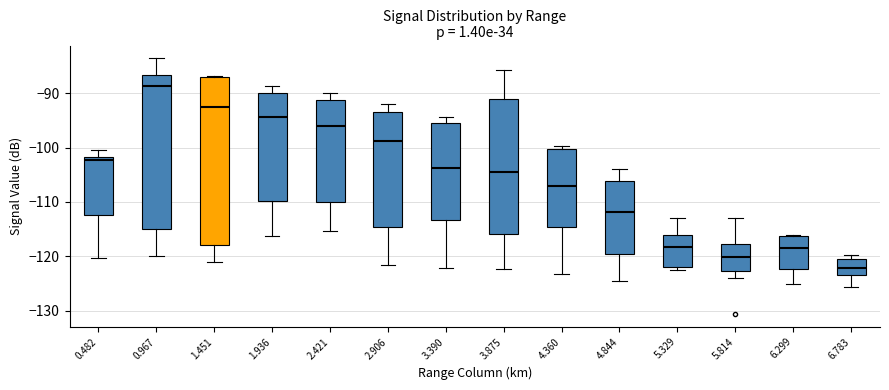

Which box has the highest median line?

0.967